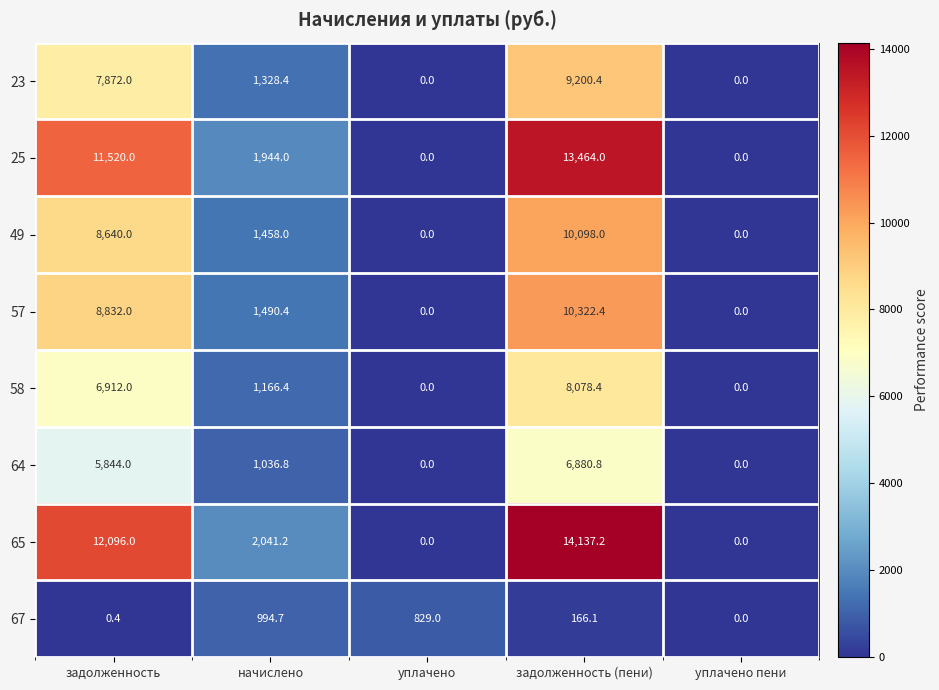

What is the difference between the 23 values at задолженность and начислено?

6543.6